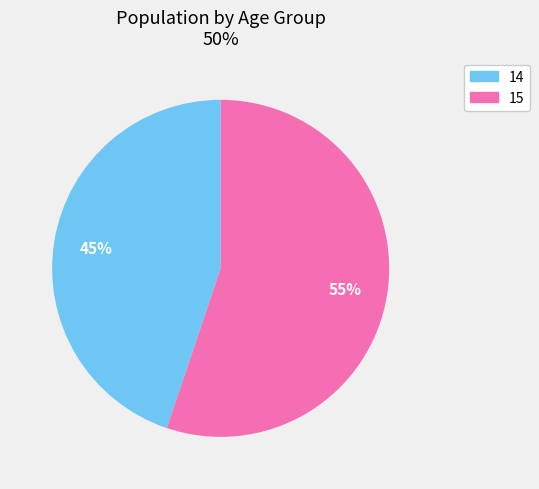

Approximately how many times larger is the value at 15 compared to 14?

1.2